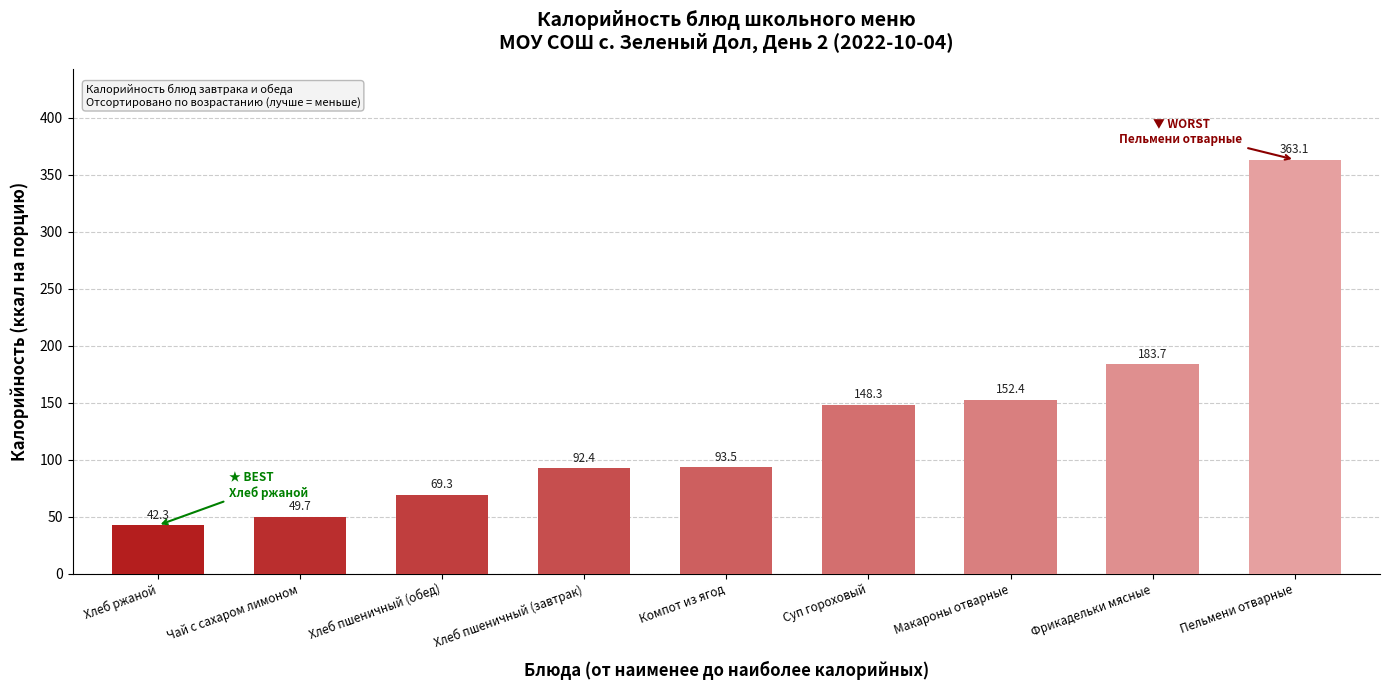

Where is the data nearest to the value 202?

Фрикадельки мясные